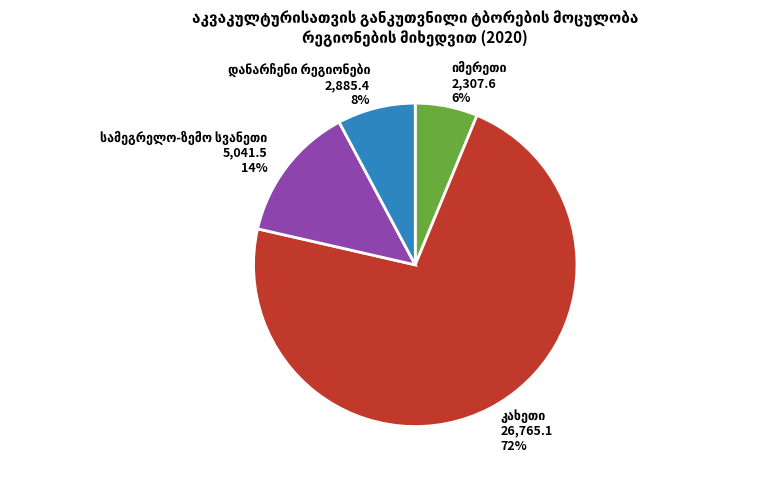

To the nearest percent, what is the difference between the largest and smallest slice percentages?

66%